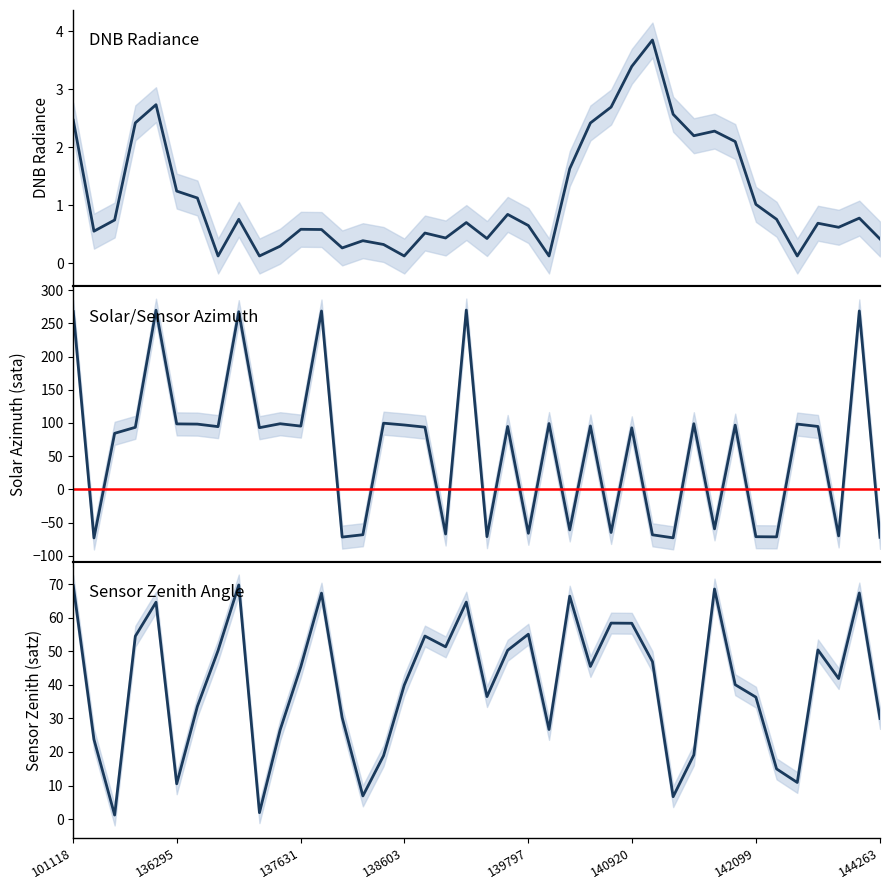

At which category does dnbrad reach its first local valley?

101127